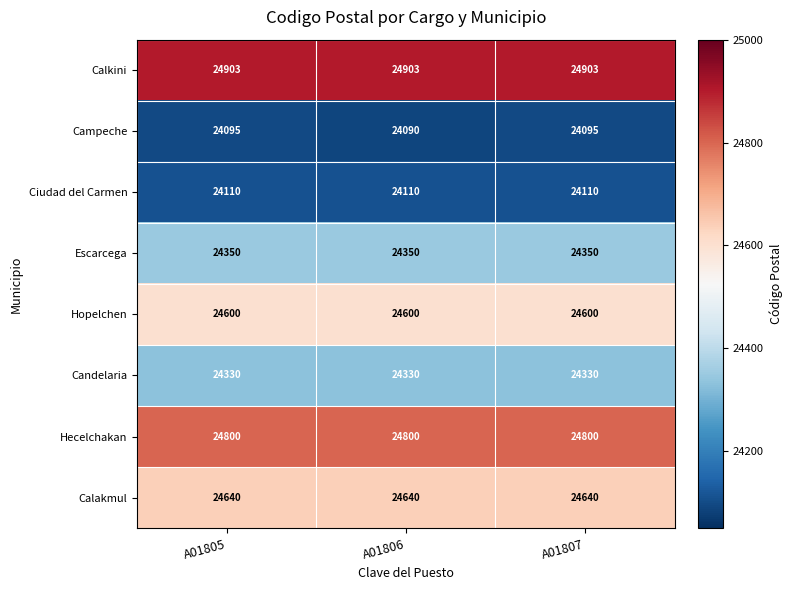

Is the value of Candelaria at A01806 greater than the value of Ciudad del Carmen at A01805?

Yes